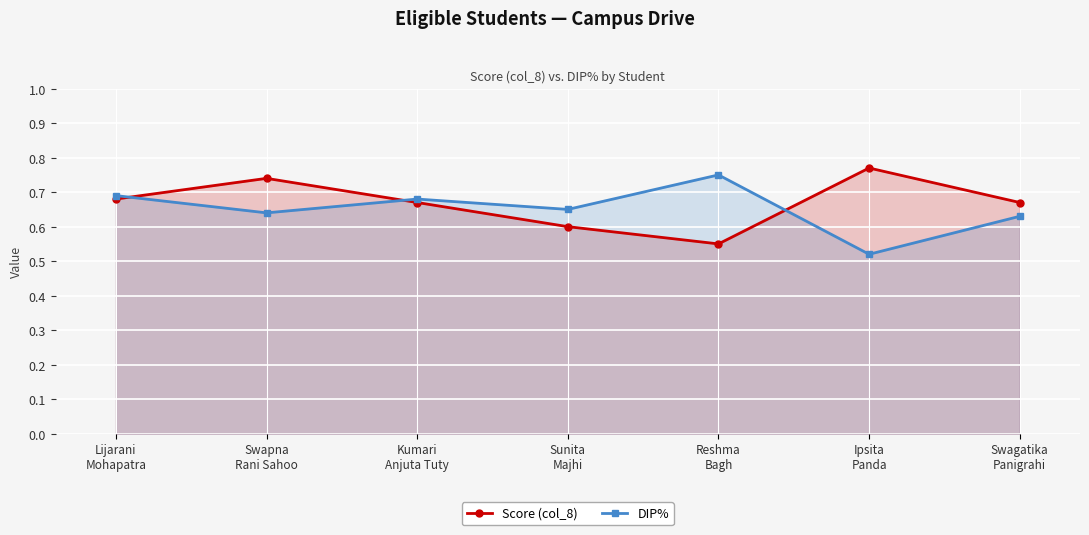

Does the chart display data point markers on the line(s)?

Yes